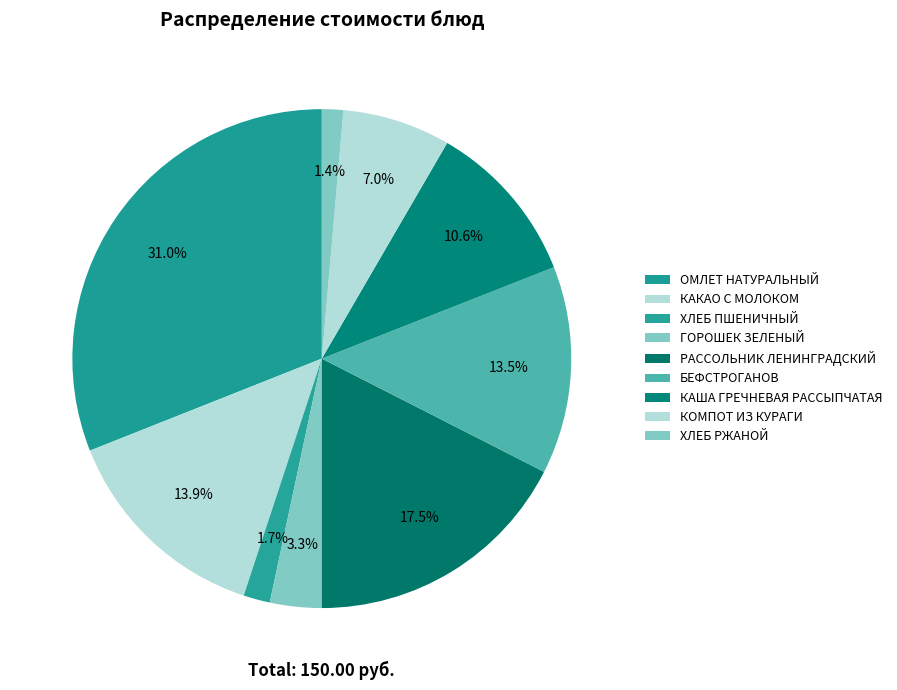

What percentage is the КОМПОТ ИЗ КУРАГИ slice, to the nearest percent?

7%